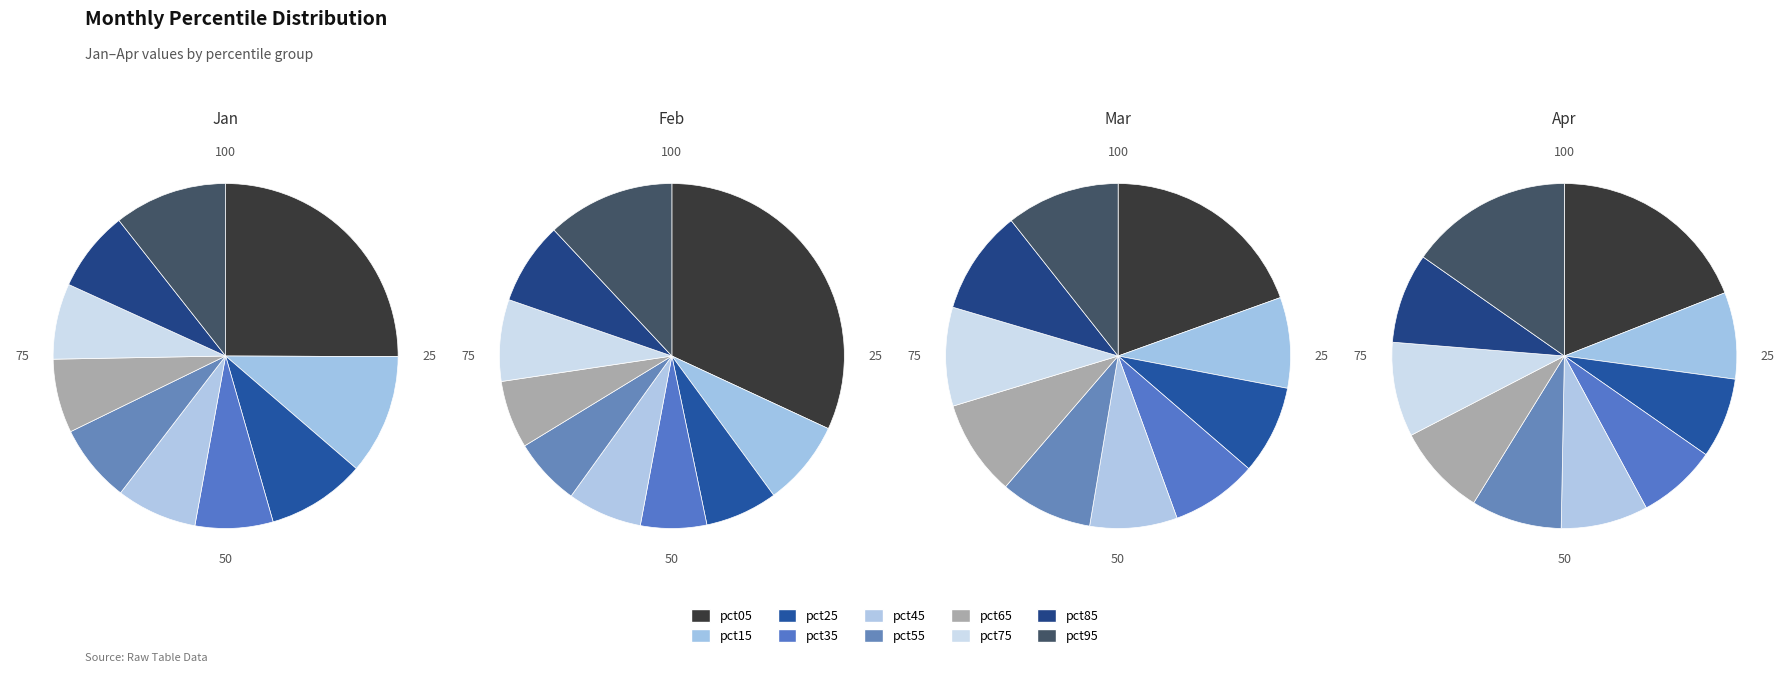

What is the difference between the highest and lowest values at pct05?

1.5